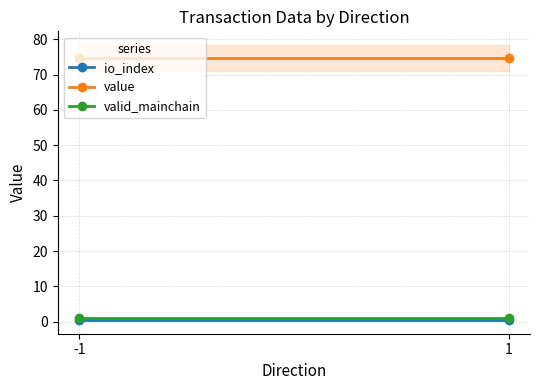

Which series changed the most between -1 and 1?

io_index